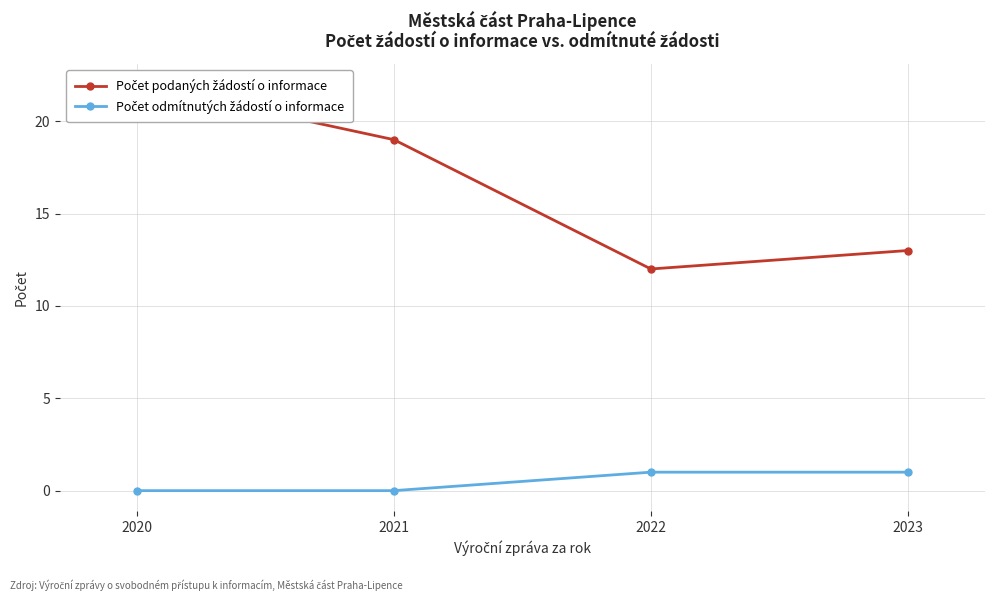

True or false: Počet podaných žádostí o informace has a value of 37 at 2020.

False